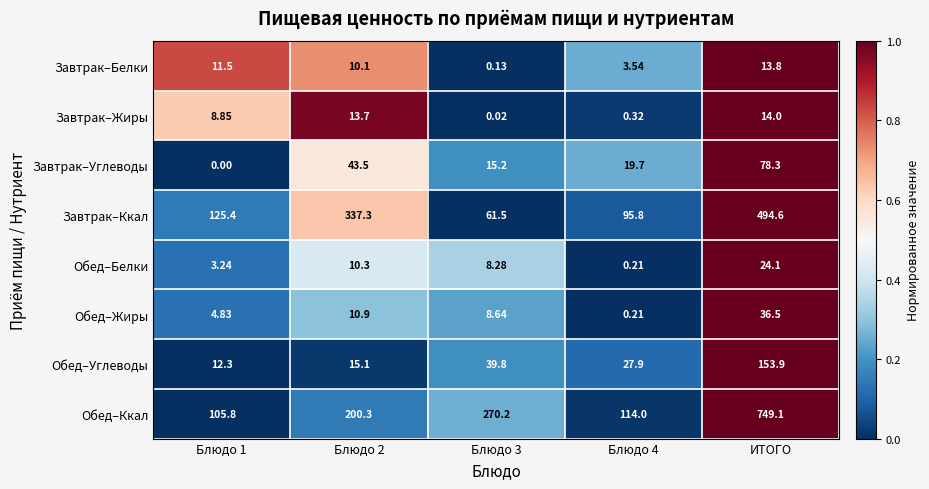

Which series changed the most between Блюдо 2 and ИТОГО?

Обед–Ккал